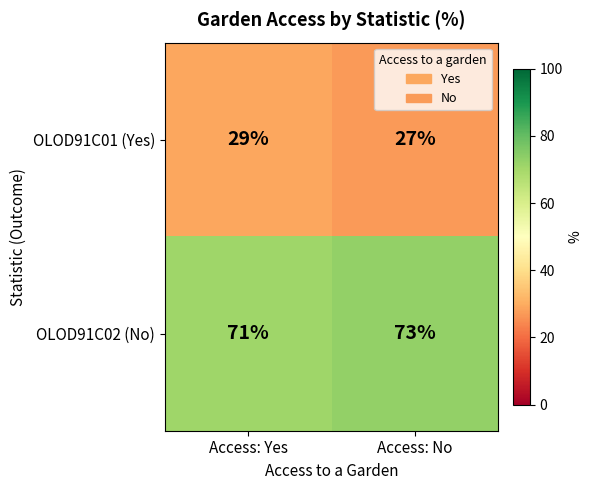

What is the difference between the highest and lowest values at Access: No?

46